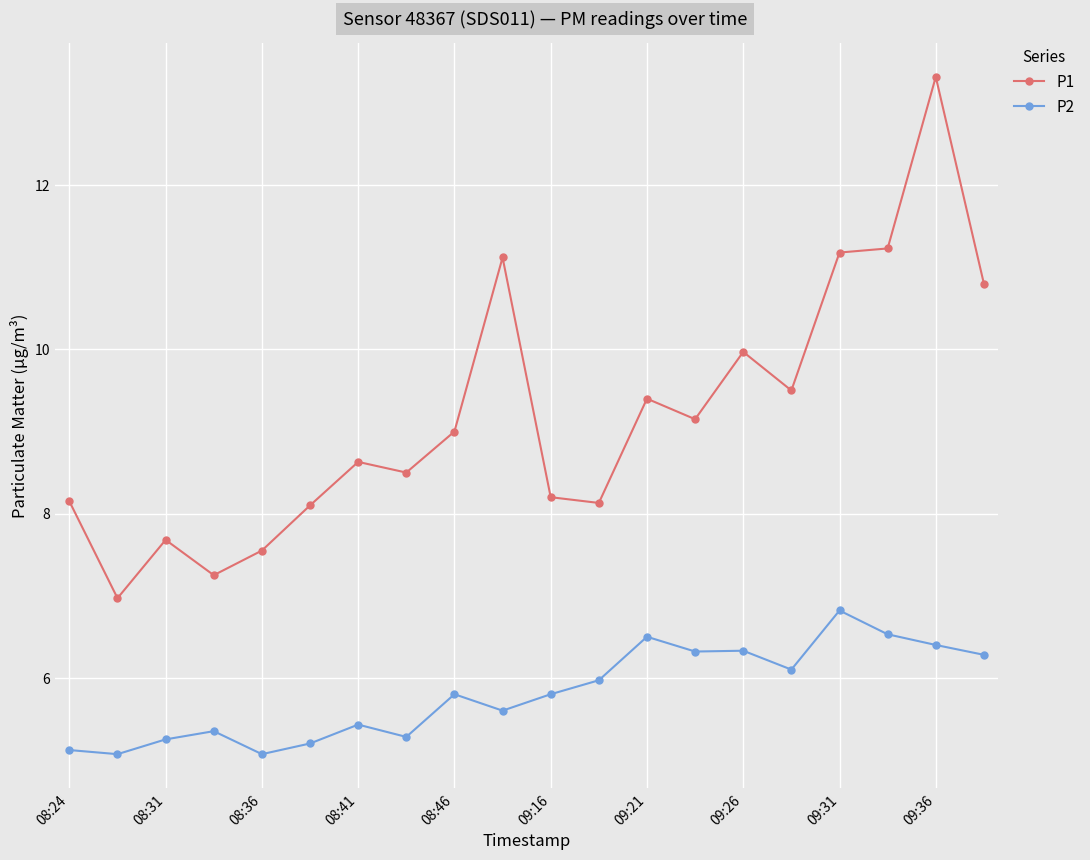

Which series has the widest spread of values?

P1